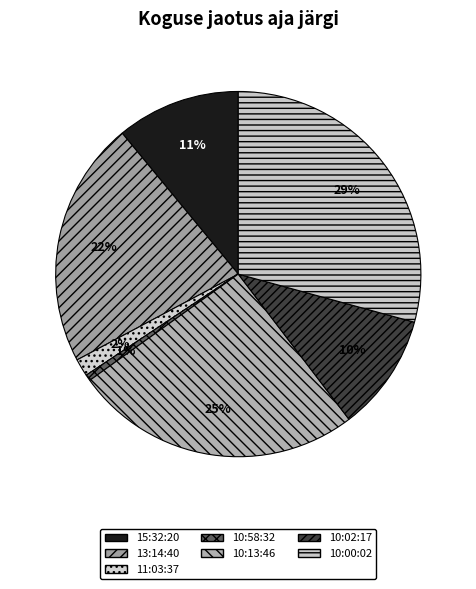

Does 10:00:02 account for over 50% of the chart?

No